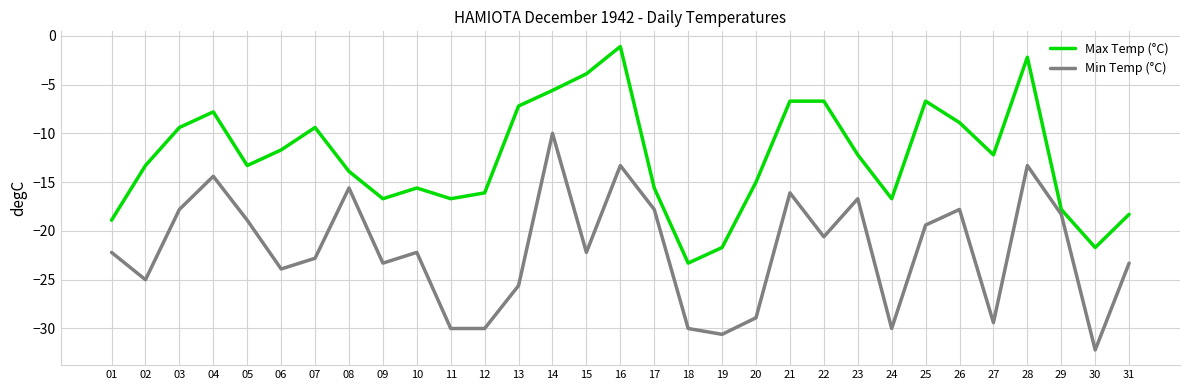

Reading left to right, list all the values displayed in this chart.

Max Temp (°C): 01=-18.9	02=-13.3	03=-9.4	04=-7.8	05=-13.3	06=-11.7	07=-9.4	08=-13.9	09=-16.7	10=-15.6	11=-16.7	12=-16.1	13=-7.2	14=-5.6	15=-3.9	16=-1.1	17=-15.6	18=-23.3	19=-21.7	20=-15.0	21=-6.7	22=-6.7	23=-12.2	24=-16.7	25=-6.7	26=-8.9	27=-12.2	28=-2.2	29=-17.8	30=-21.7	31=-18.3
Min Temp (°C): 01=-22.2	02=-25.0	03=-17.8	04=-14.4	05=-18.9	06=-23.9	07=-22.8	08=-15.6	09=-23.3	10=-22.2	11=-30.0	12=-30.0	13=-25.6	14=-10.0	15=-22.2	16=-13.3	17=-17.8	18=-30.0	19=-30.6	20=-28.9	21=-16.1	22=-20.6	23=-16.7	24=-30.0	25=-19.4	26=-17.8	27=-29.4	28=-13.3	29=-18.3	30=-32.2	31=-23.3